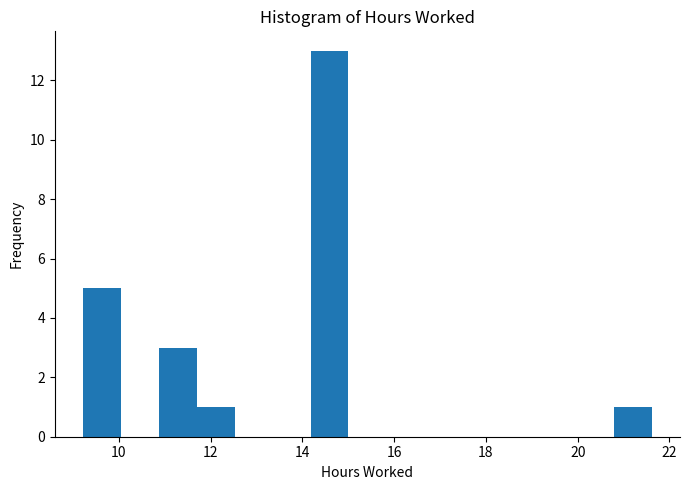

Reading left to right, list every bar in this chart as the range it spans on the x-axis followed by its height. Neither the bar edges nor the heights are printed on the chart, so give them approximately, as read against the axes.

9.2 to 10.0: 5
10.0 to 10.8: 0
10.8 to 11.6: 3
11.6 to 12.6: 1
12.6 to 13.4: 0
13.4 to 14.2: 0
14.2 to 15.0: 13
15.0 to 15.8: 0
15.8 to 16.6: 0
16.6 to 17.4: 0
17.4 to 18.4: 0
18.4 to 19.2: 0
19.2 to 20.0: 0
20.0 to 20.8: 0
20.8 to 21.6: 1